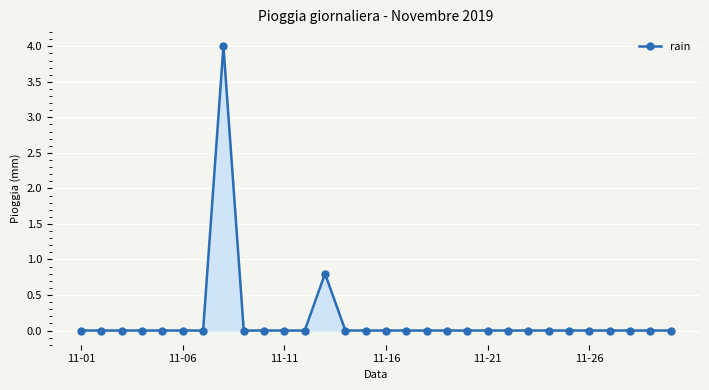

Reading right to left, extract all data points from this chart.

0.0	0.0	0.0	0.0	0.0	0.0	0.0	0.0	0.0	0.0	0.0	0.0	0.0	0.0	0.0	0.0	0.0	0.8	0.0	0.0	0.0	0.0	4.0	0.0	0.0	0.0	0.0	0.0	0.0	0.0